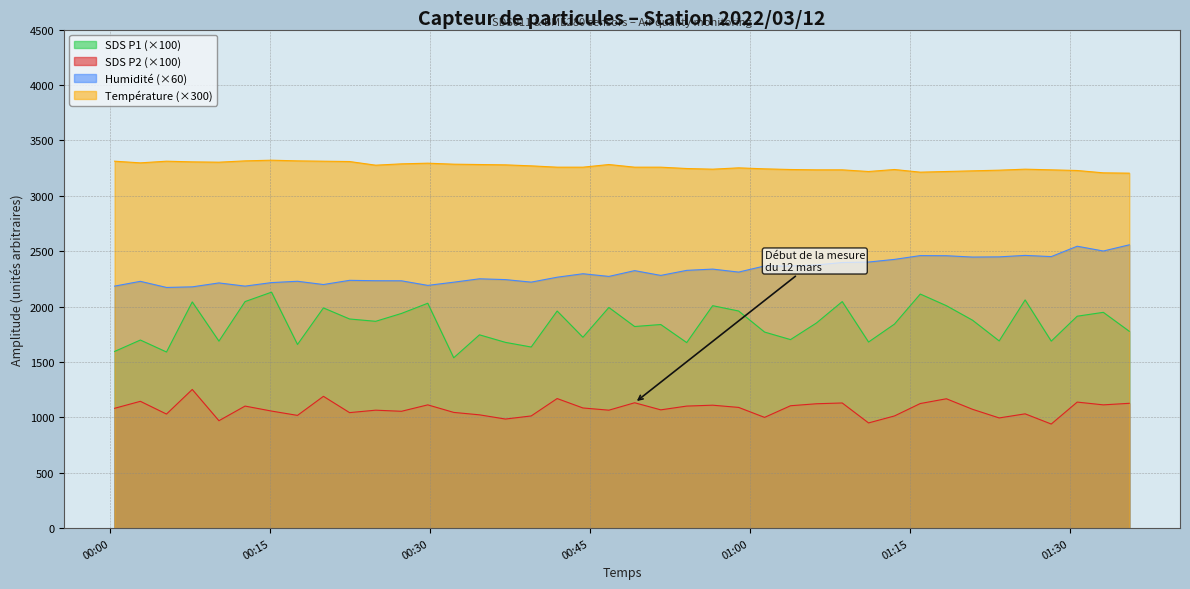

Rank the series by their average value, from lowest to highest.

SDS P2 (×100), SDS P1 (×100), Humidité (×60), Température (×300)